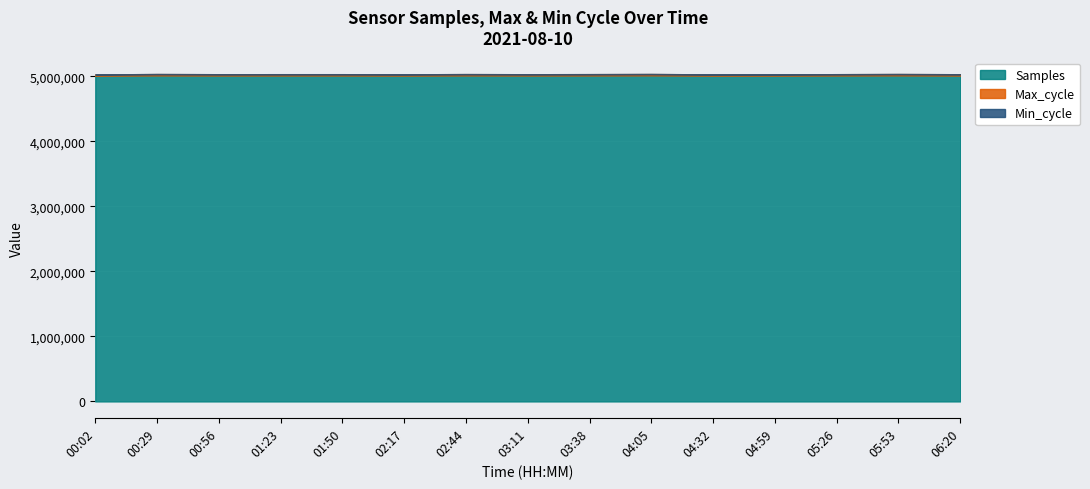

At which category is the sum across all series the highest?

04:05